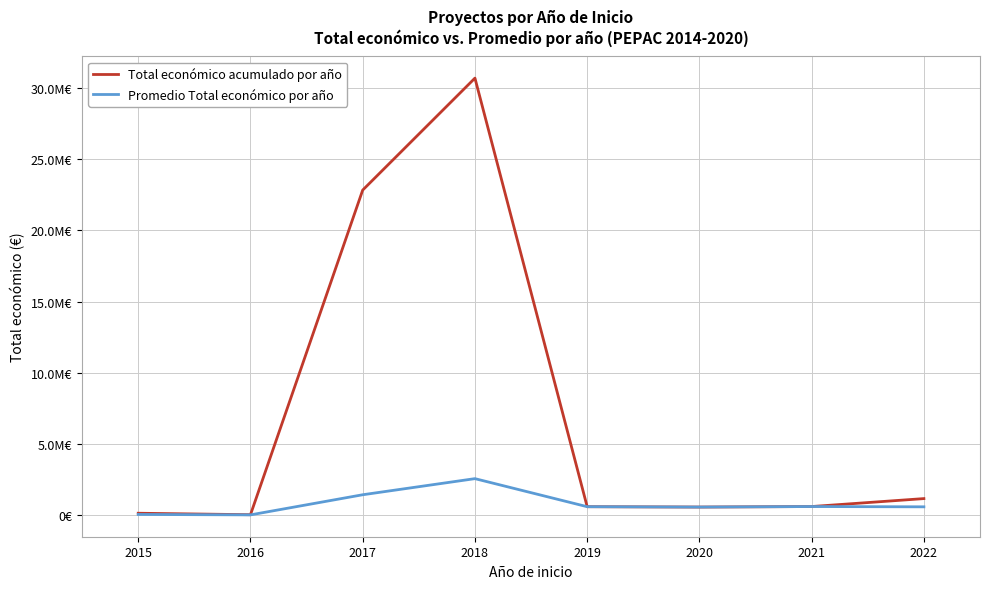

What is the average value of the Promedio Total económico por año series?

796118.2